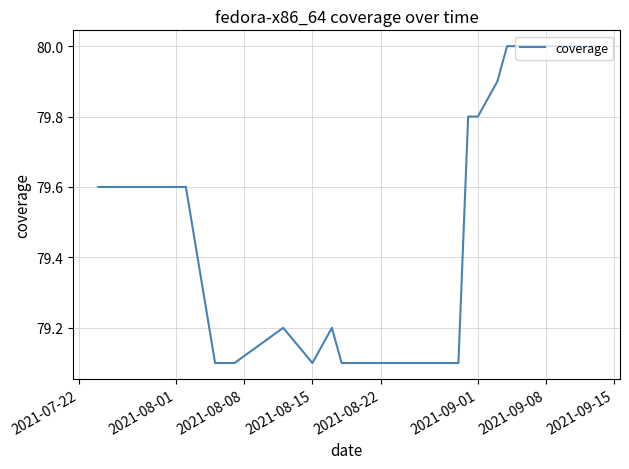

What is the minimum value shown in the chart?

79.1